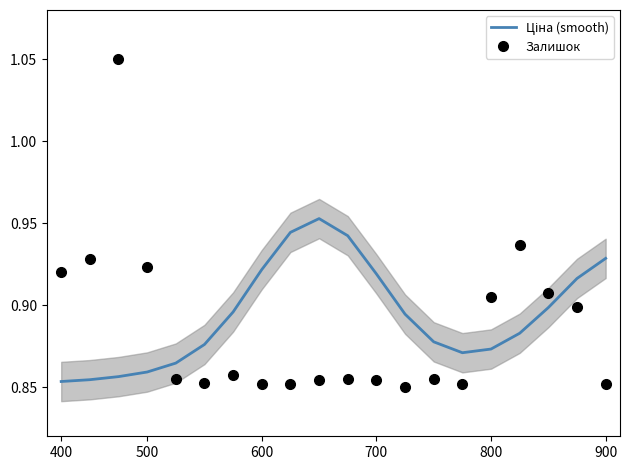

At how many categories does at least one series exceed 0?

20